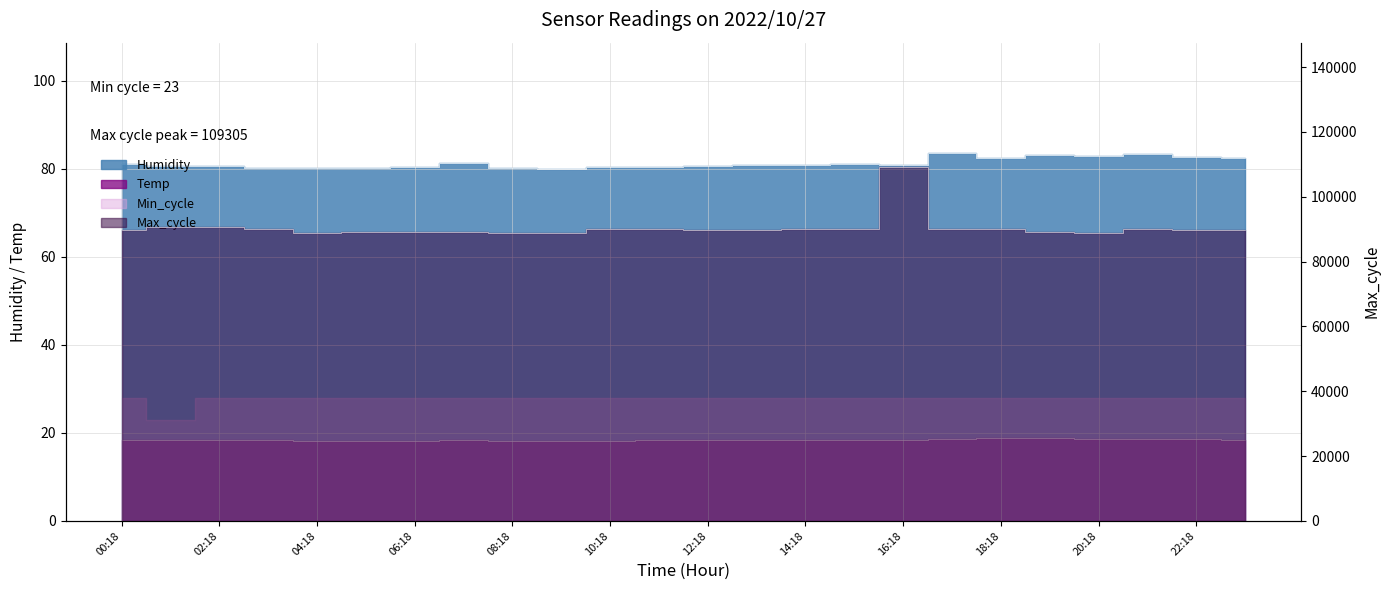

Does the chart display data point markers on the line(s)?

No